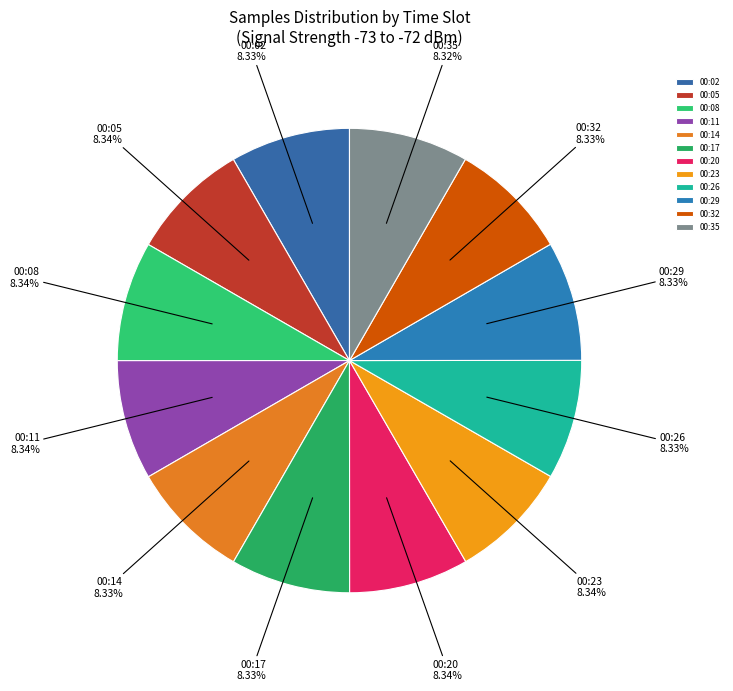

Count the number of slices in the pie.

12